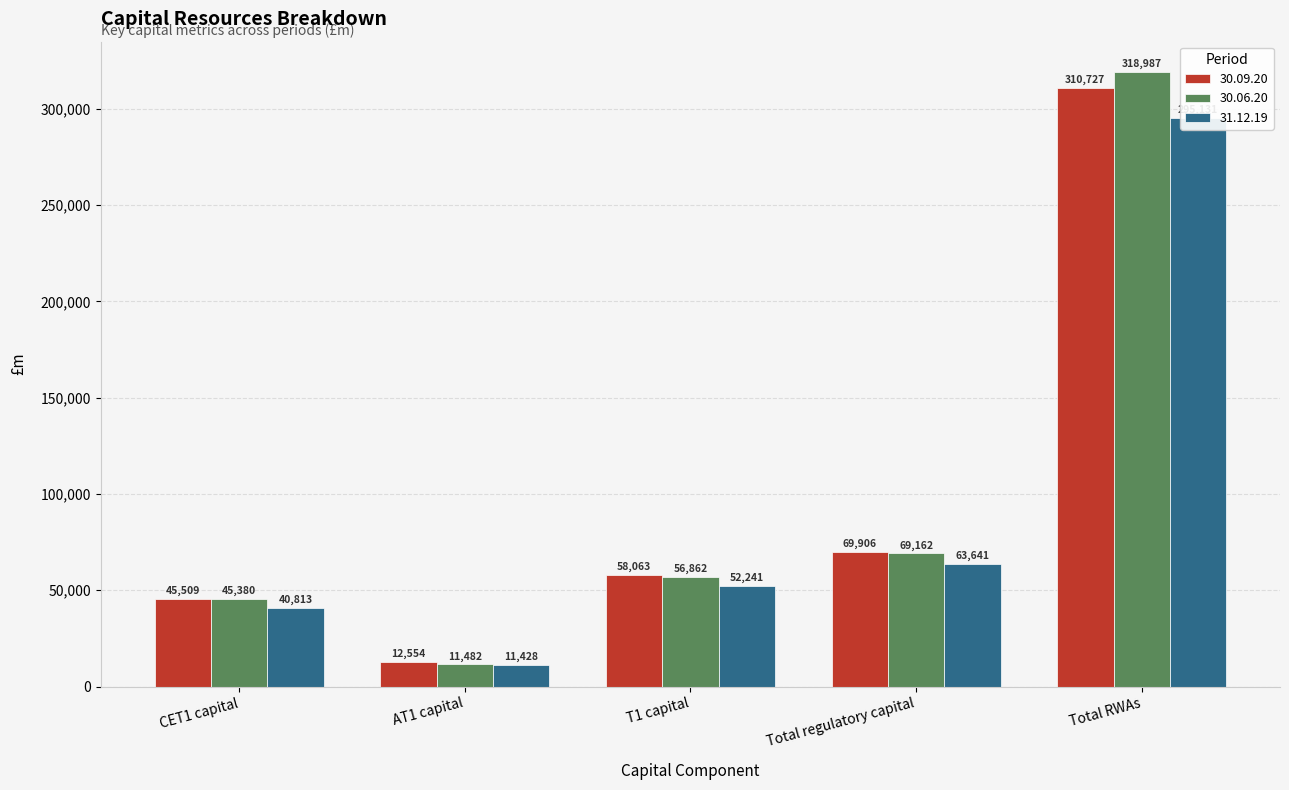

Is the value of 31.12.19 at Total regulatory capital greater than the value of 30.09.20 at T1 capital?

Yes